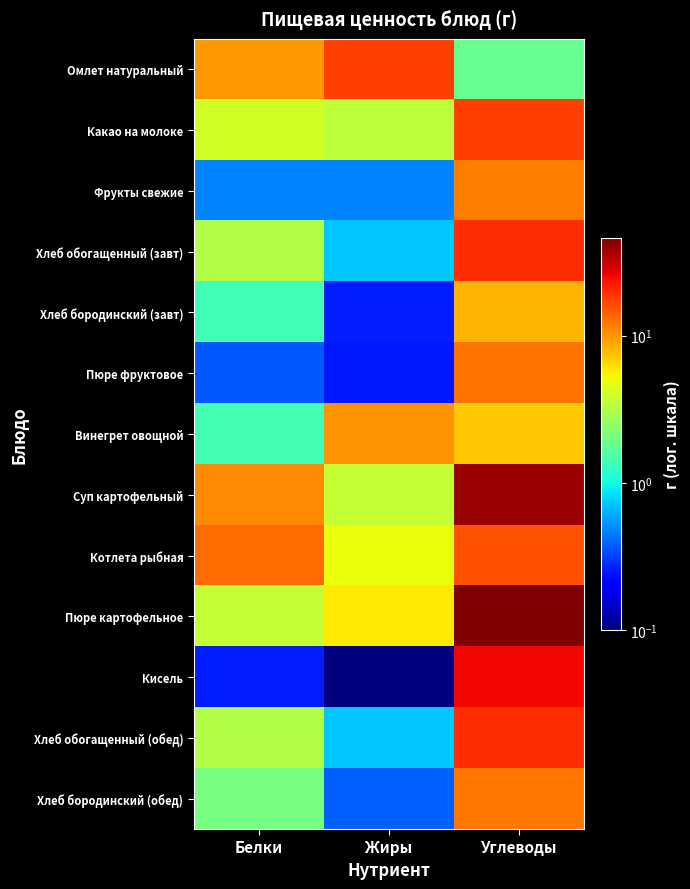

True or false: Котлета рыбная has a value of 10.8 at Углеводы.

False